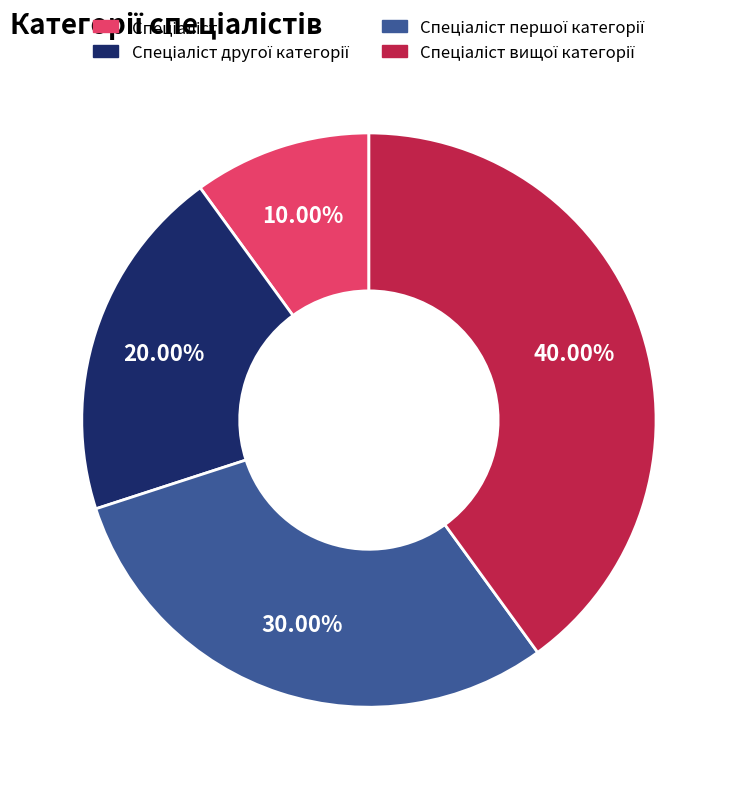

Count the number of slices in the pie.

4